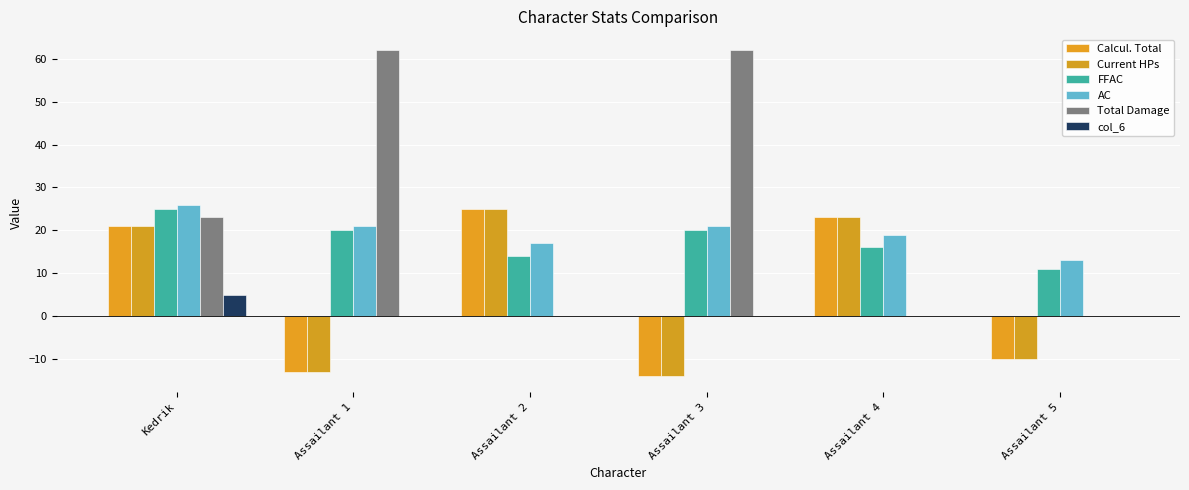

What is the difference between the highest and lowest values at Assailant 1?

75